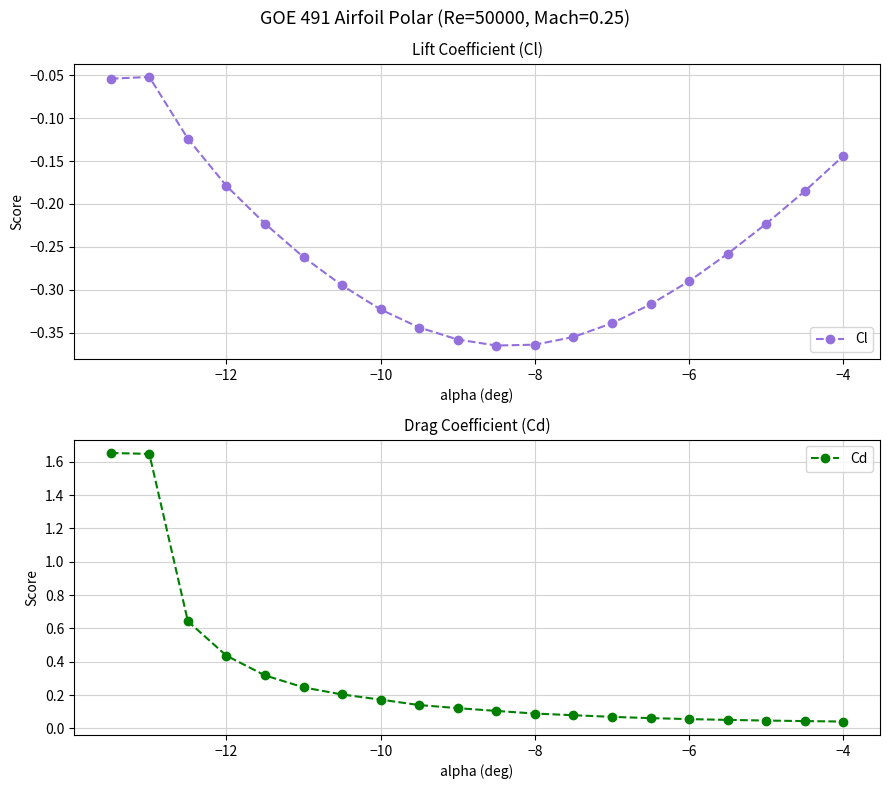

Reading left to right, what are all the values shown in this chart?

Cl: -0.1	-0.1	-0.1	-0.2	-0.2	-0.3	-0.3	-0.3	-0.3	-0.4	-0.4	-0.4	-0.4	-0.3	-0.3	-0.3	-0.3	-0.2	-0.2	-0.1
Cd: 1.7	1.6	0.6	0.4	0.3	0.2	0.2	0.2	0.1	0.1	0.1	0.1	0.1	0.1	0.1	0.1	0.1	0.0	0.0	0.0